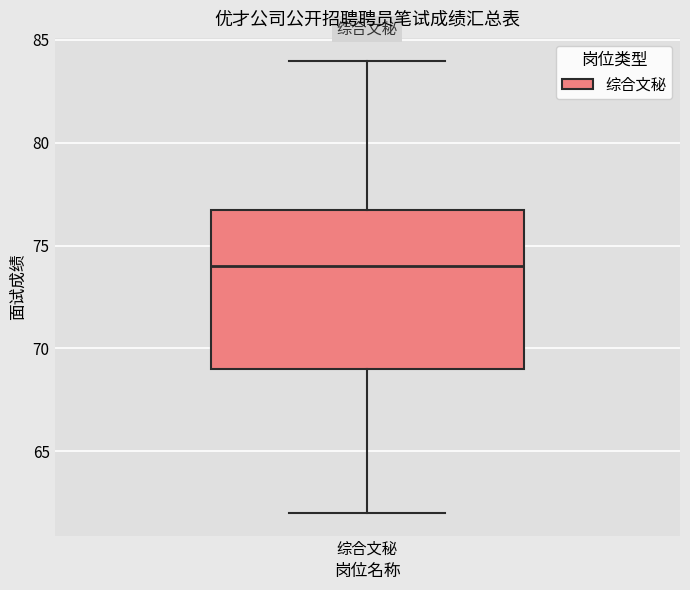

Where is the upper edge of the box for 综合文秘 on the y-axis? The values are not printed on the chart, so give them approximately, as read against the axis.

77